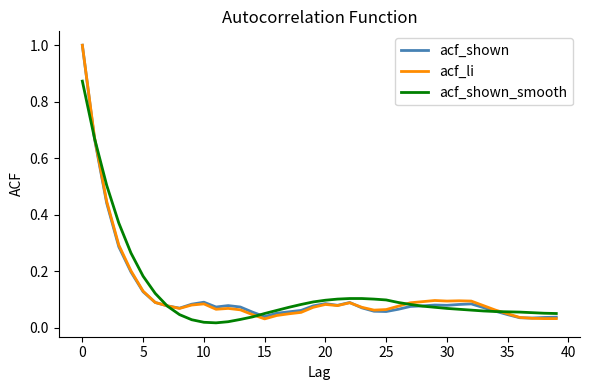

Which series has the widest spread of values?

acf_li